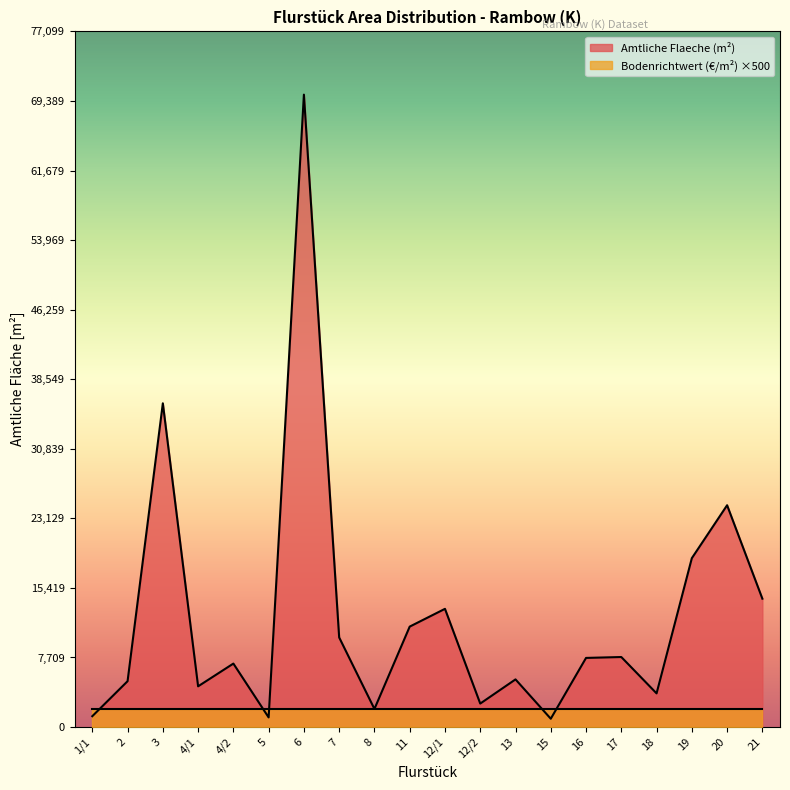

How many points are higher than both their immediate neighbors (excluding endpoints)?

7